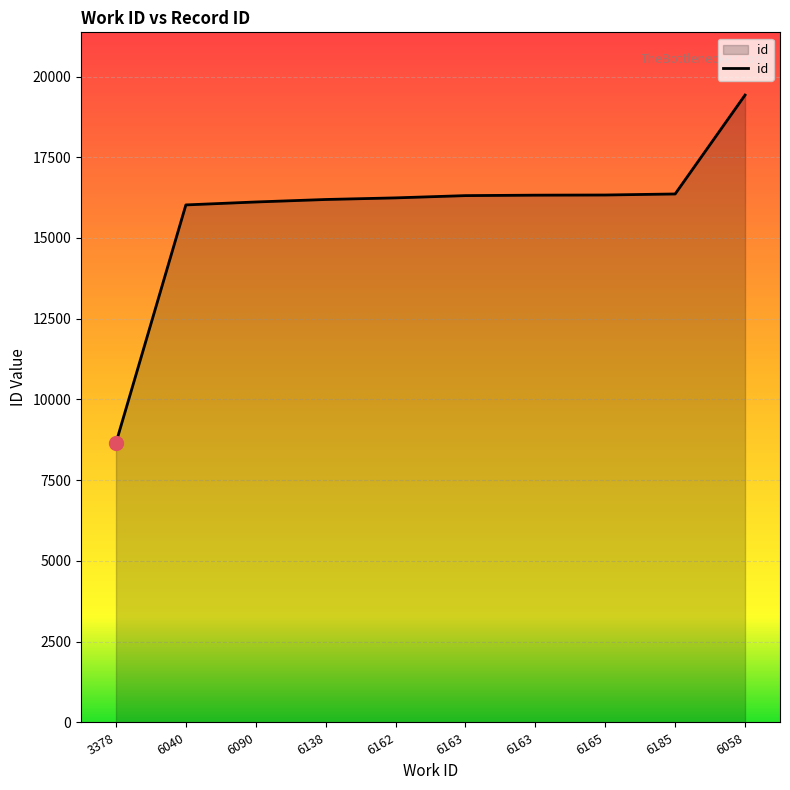

Reading left to right, list all the values displayed in this chart.

3378=8656	6040=16024	6090=16115	6138=16192	6162=16242	6163=16312	6163=16326	6165=16331	6185=16363	6058=19425